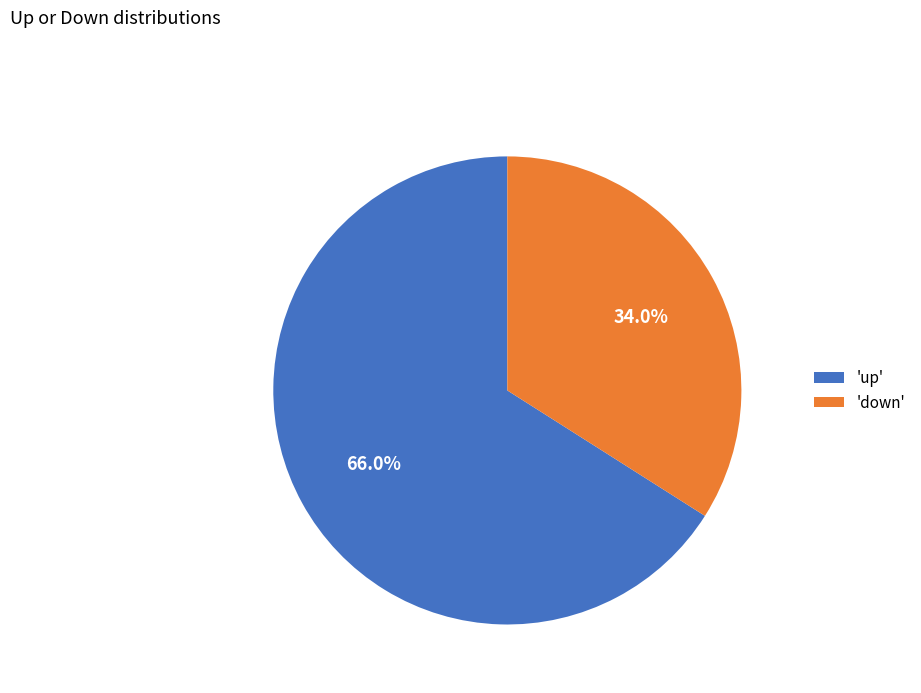

Which slice is the smallest?

'down'